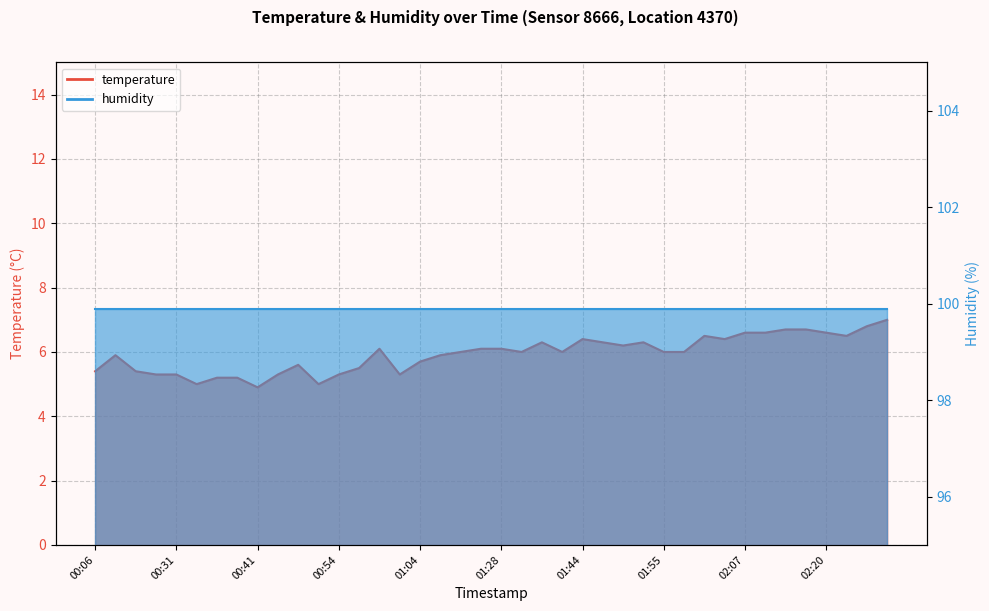

Reading left to right, transcribe all the data shown in this chart.

5.4	5.9	5.4	5.3	5.3	5.0	5.2	5.2	4.9	5.3	5.6	5.0	5.3	5.5	6.1	5.3	5.7	5.9	6.0	6.1	6.1	6.0	6.3	6.0	6.4	6.3	6.2	6.3	6.0	6.0	6.5	6.4	6.6	6.6	6.7	6.7	6.6	6.5	6.8	7.0